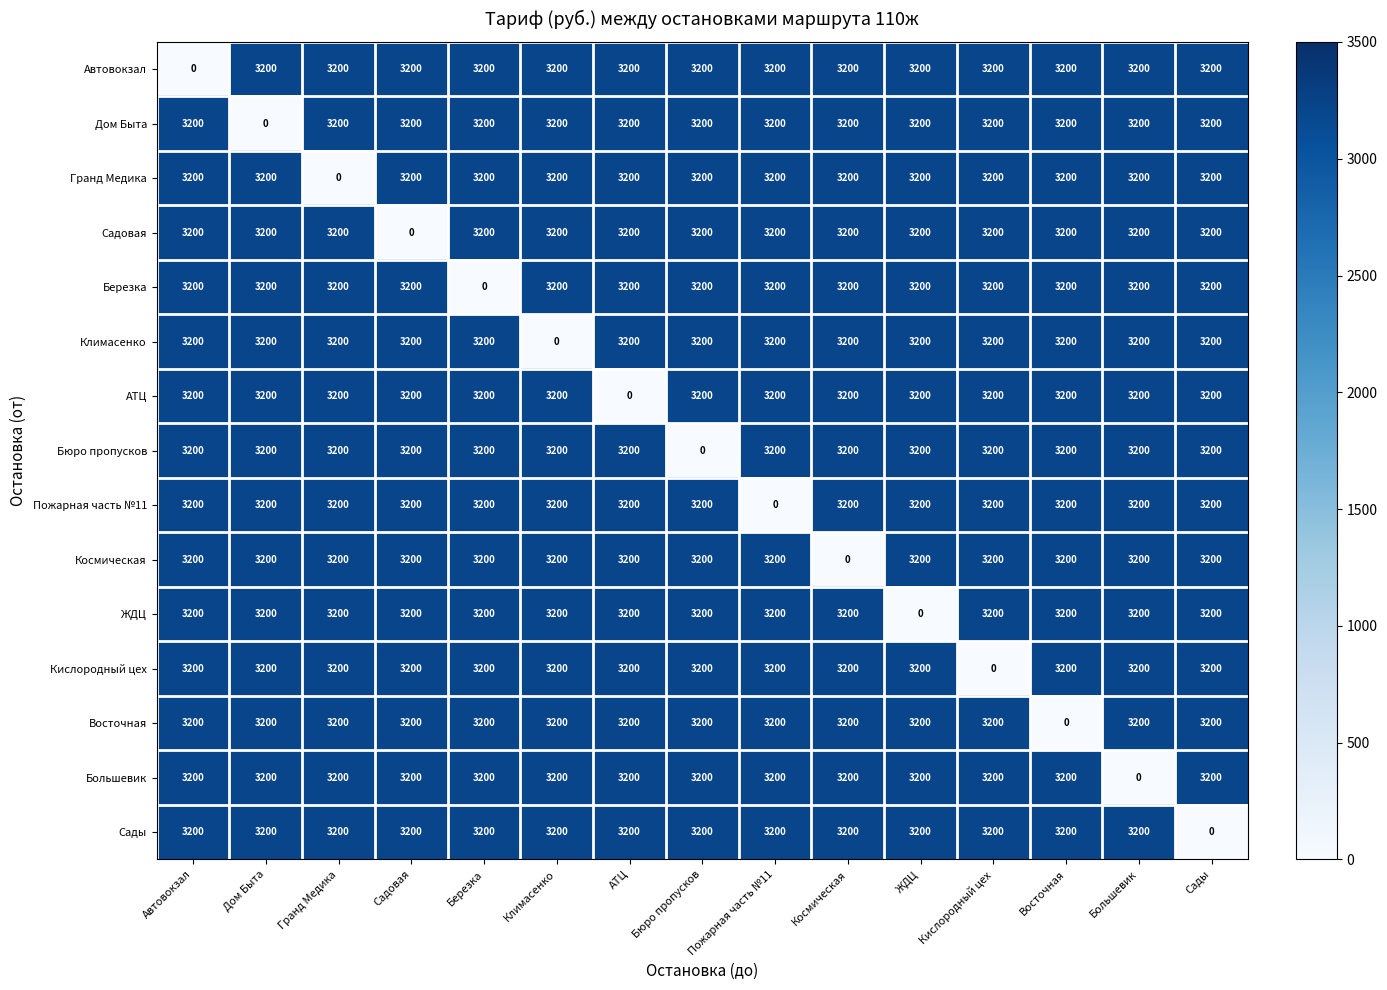

What is the greatest value displayed?

3200